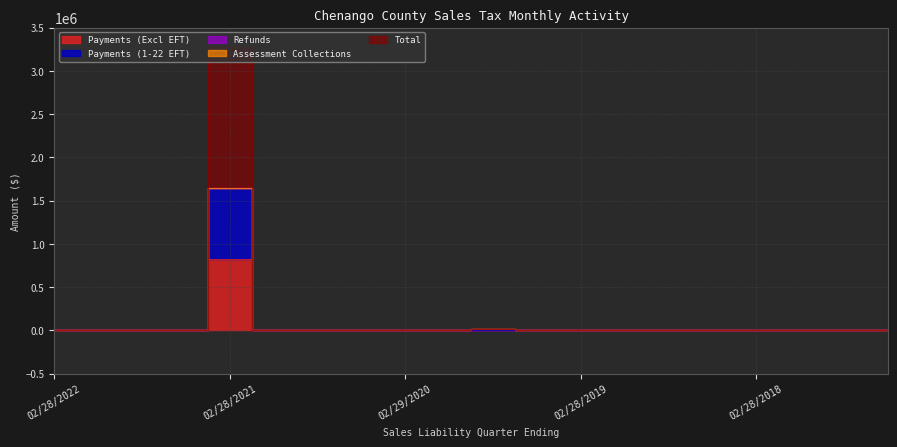

At which category is the sum across all series the highest?

02/28/2021